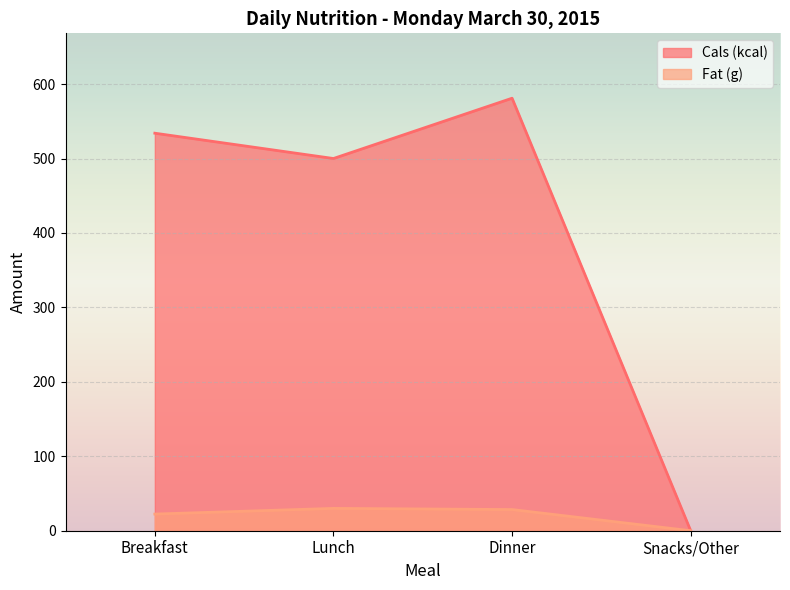

Is it true that Fat (g) equals 18.6 at Snacks/Other?

False